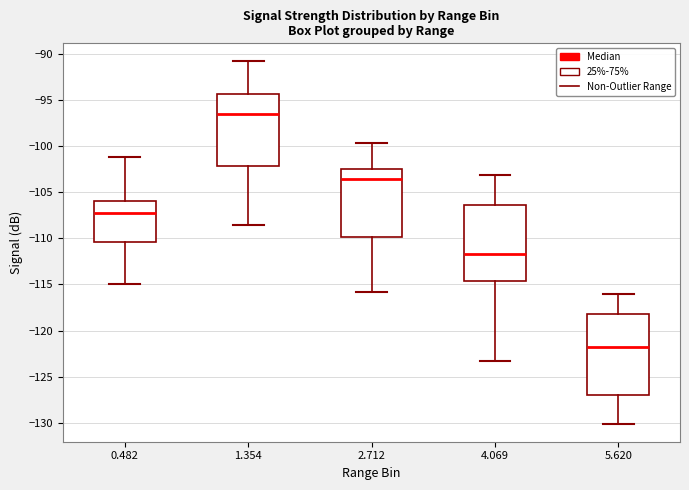

Reading left to right, read every box against the y-axis: the position of its median line, the range the box covers, and the ends of its whiskers. The values are not printed on the chart, so give them approximately, as read against the axis.

0.482: median -107.0, box -110.5 to -106.0, whiskers -115.0 to -101.0
1.354: median -96.5, box -102.0 to -94.5, whiskers -108.5 to -91.0
2.712: median -103.5, box -110.0 to -102.5, whiskers -116.0 to -99.5
4.069: median -111.5, box -114.5 to -106.5, whiskers -123.5 to -103.0
5.620: median -122.0, box -127.0 to -118.0, whiskers -130.0 to -116.0